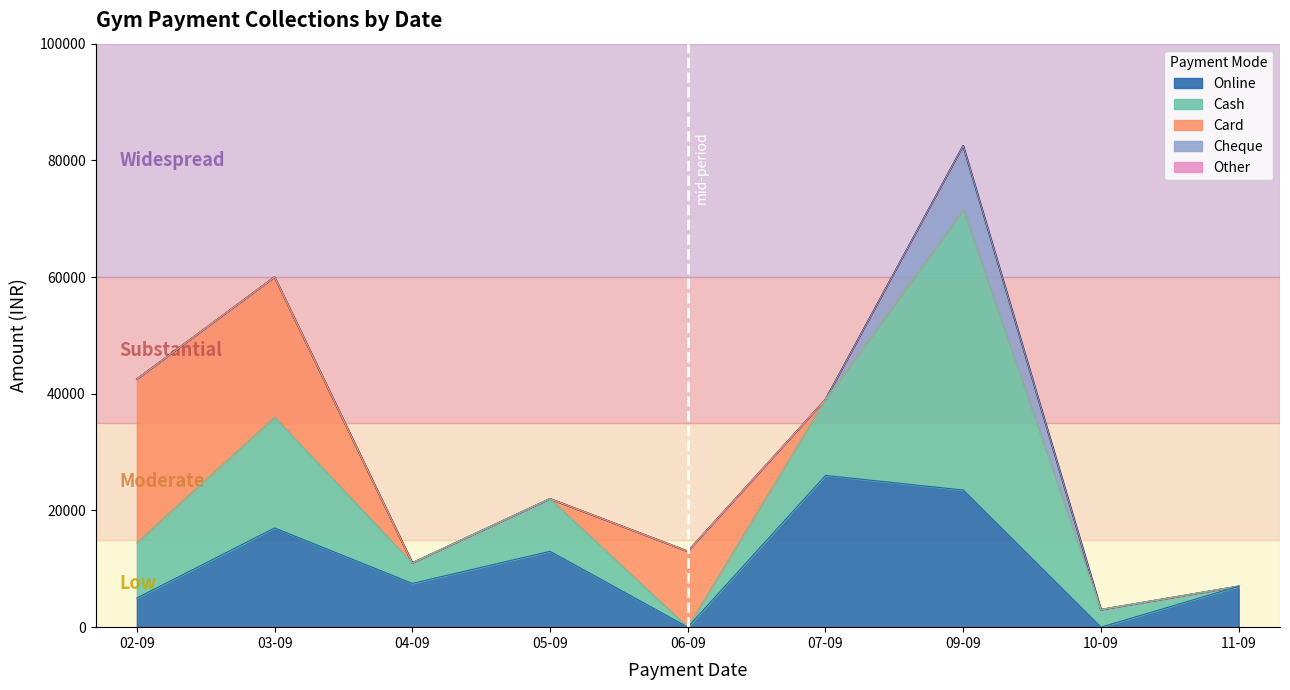

The Cash series shows 9986 at 03-09. True or false?

False